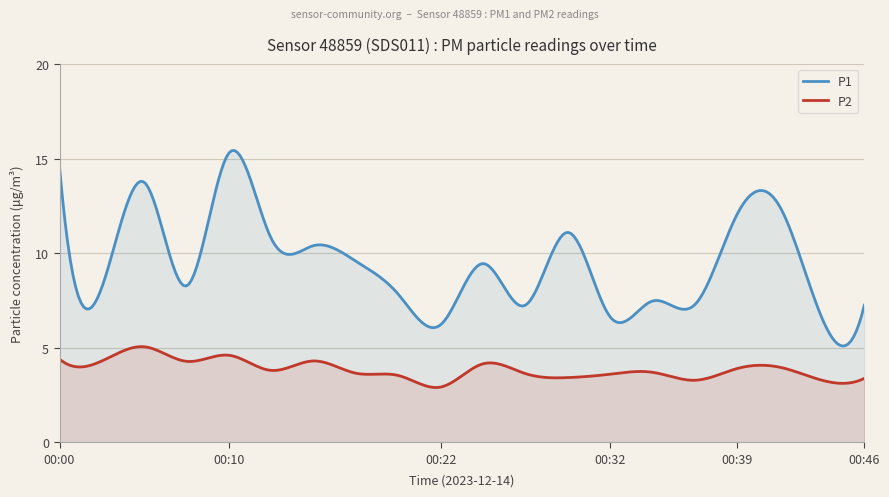

At how many categories does at least one series exceed 9?

10